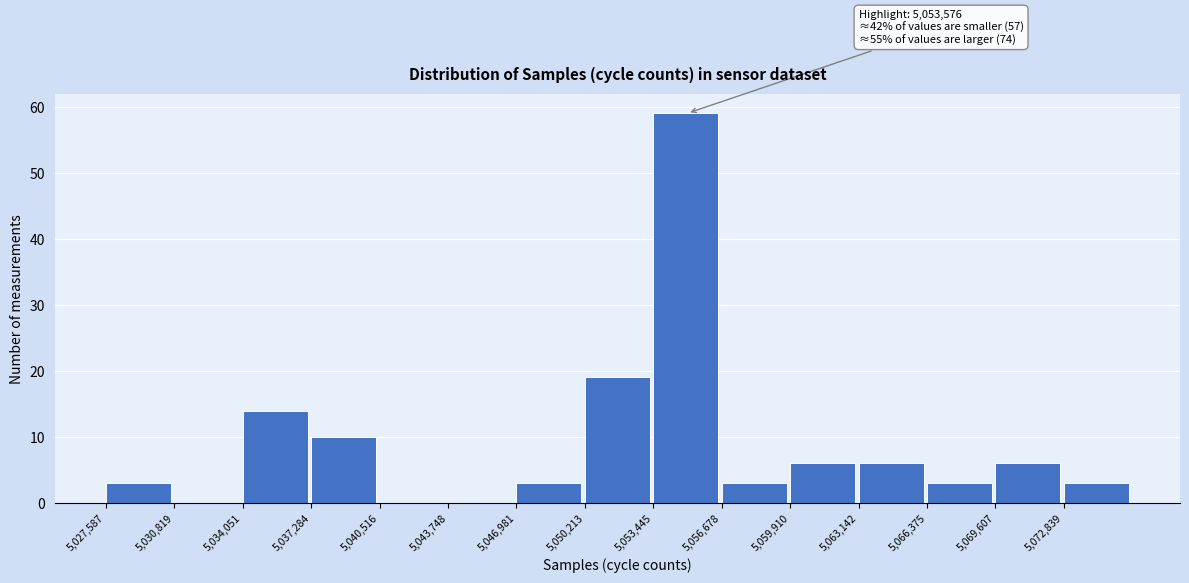

Over which range of the x-axis is the bar tallest?

5053500 to 5056500